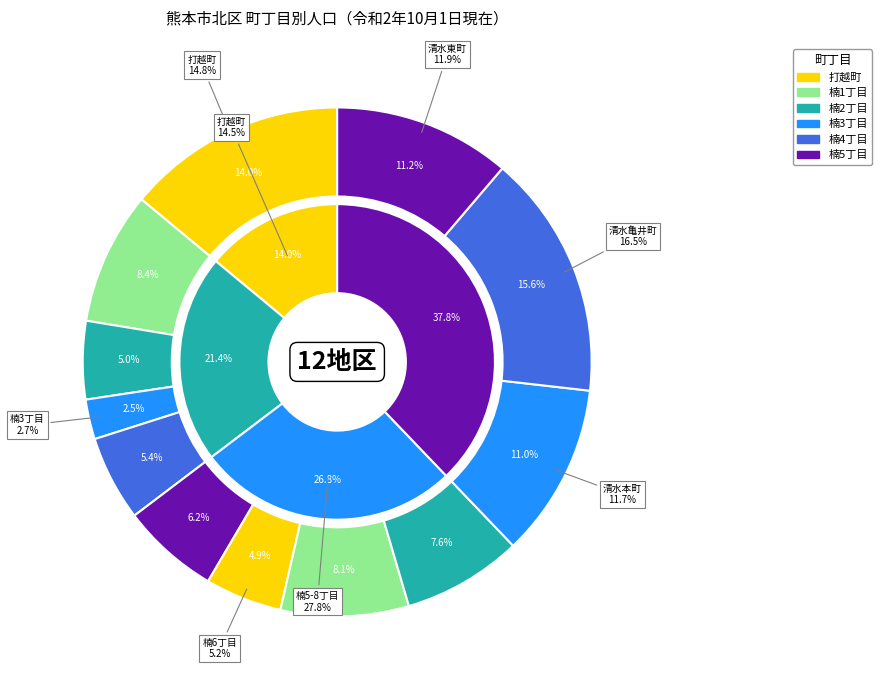

How many slices are in this pie chart?

12